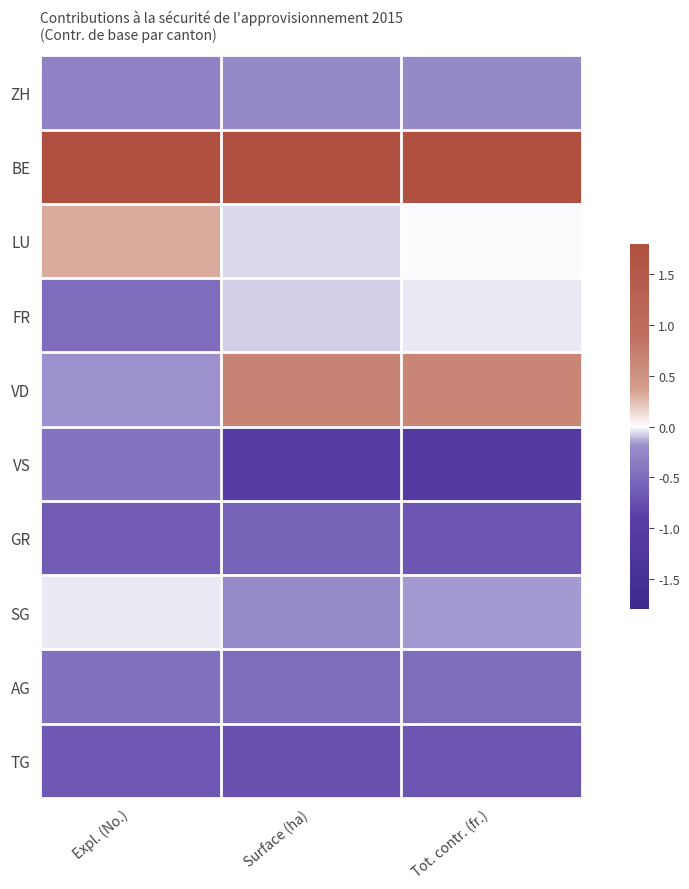

At which category does the chart reach its peak across all series?

Expl. (No.)